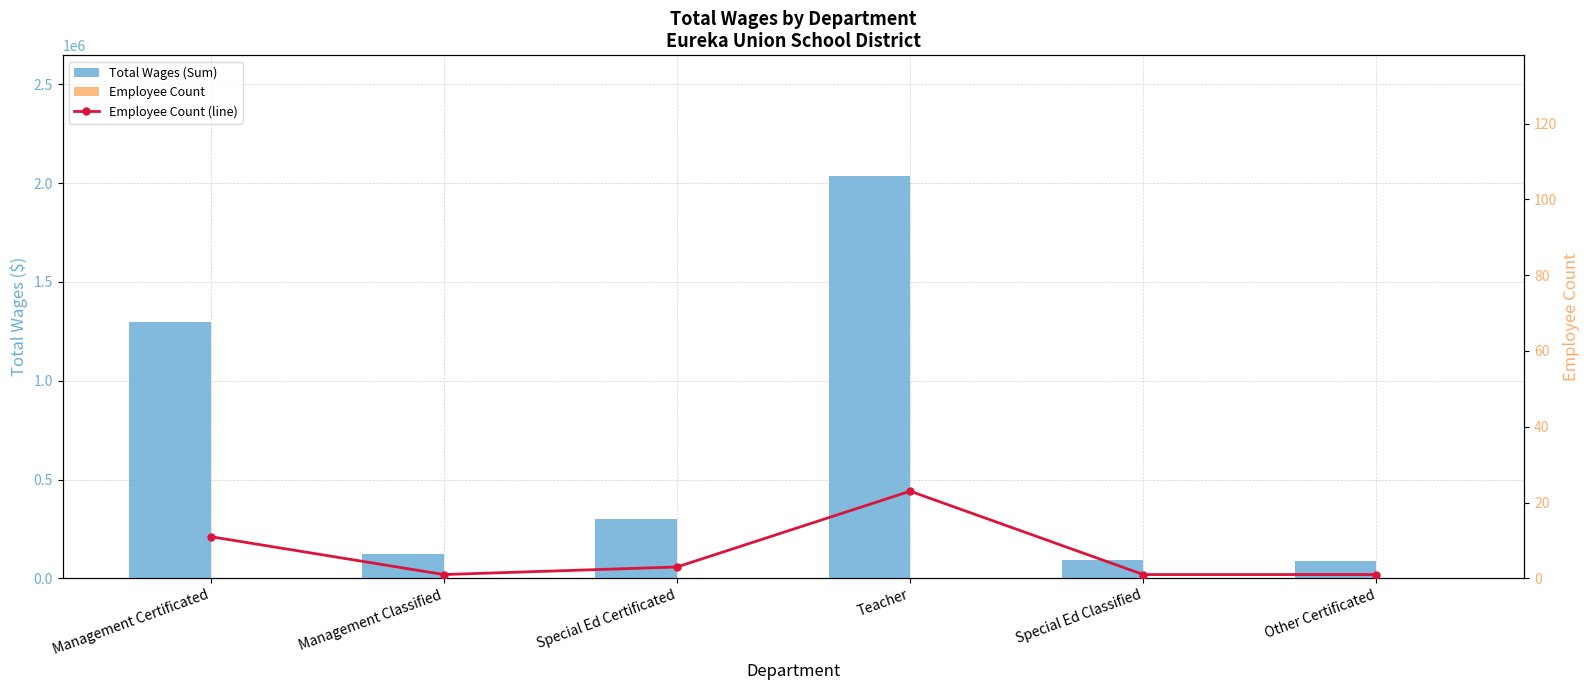

List the series in order of their peak value, highest first.

Total Wages (Sum), Employee Count, Employee Count (line)